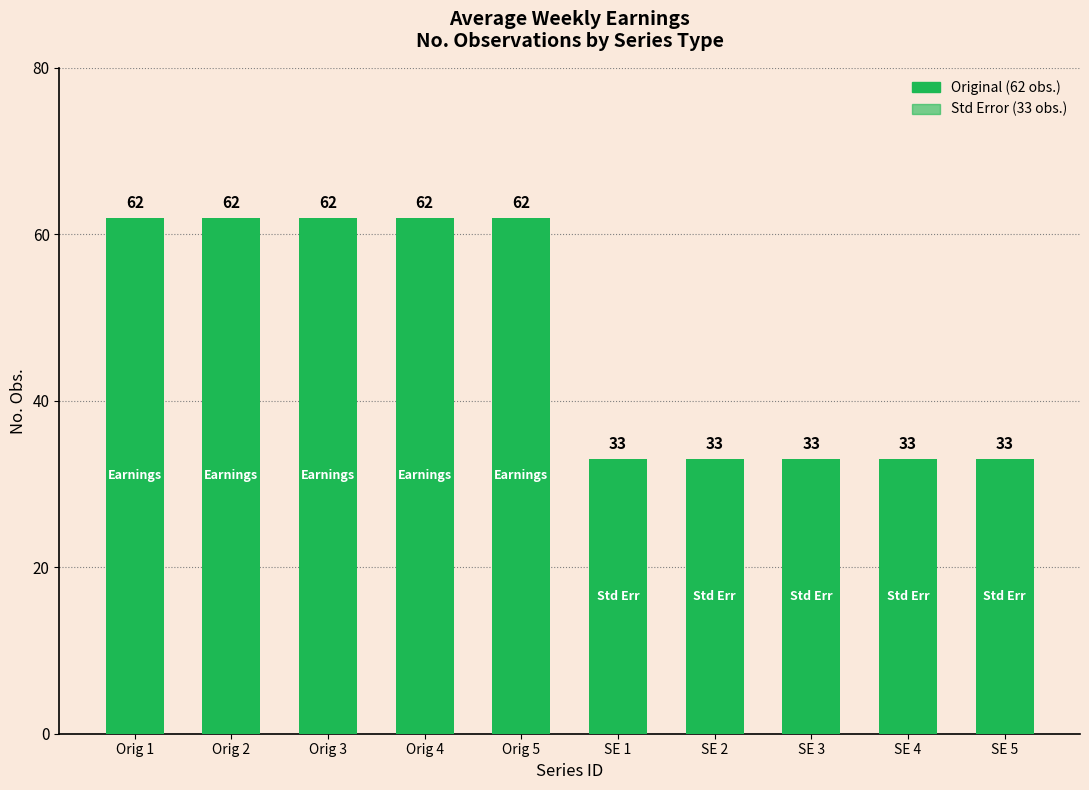

What is the sum of the values at SE 1 and Orig 1?

95